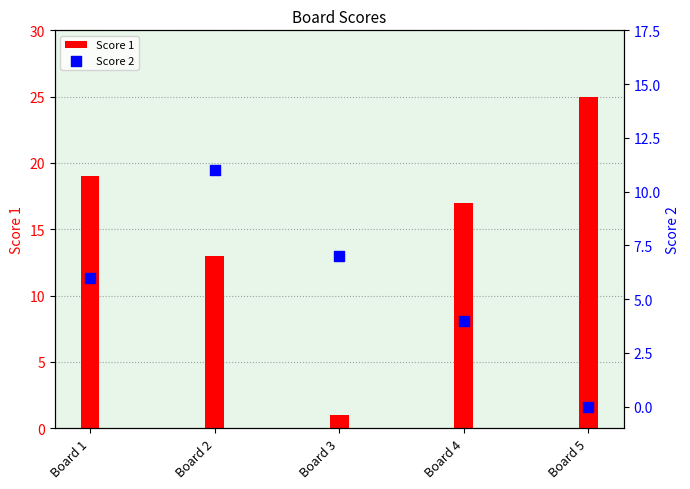

Which series reaches the minimum Y coordinate?

Score 2